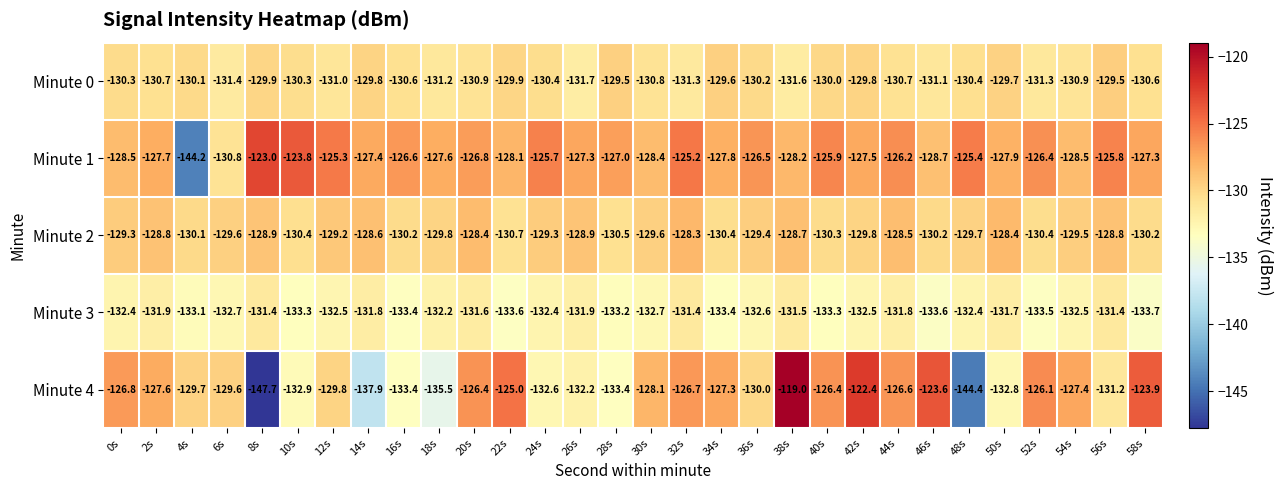

Which series has the widest spread of values?

Minute 4